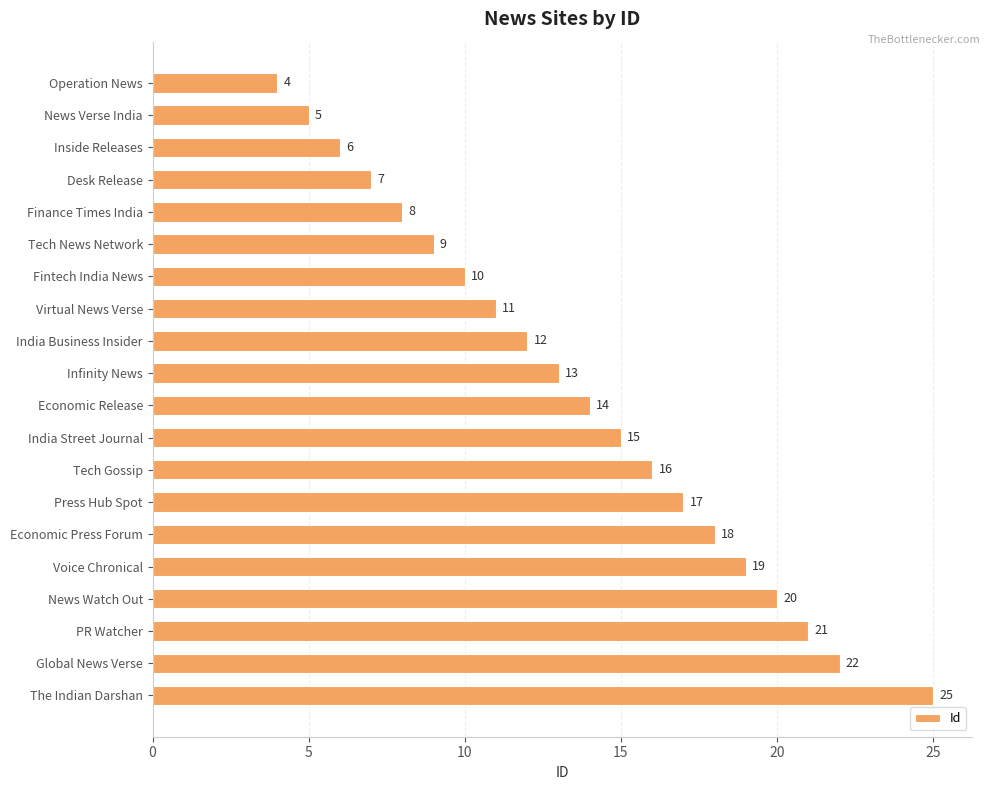

Are the bars horizontal?

Yes